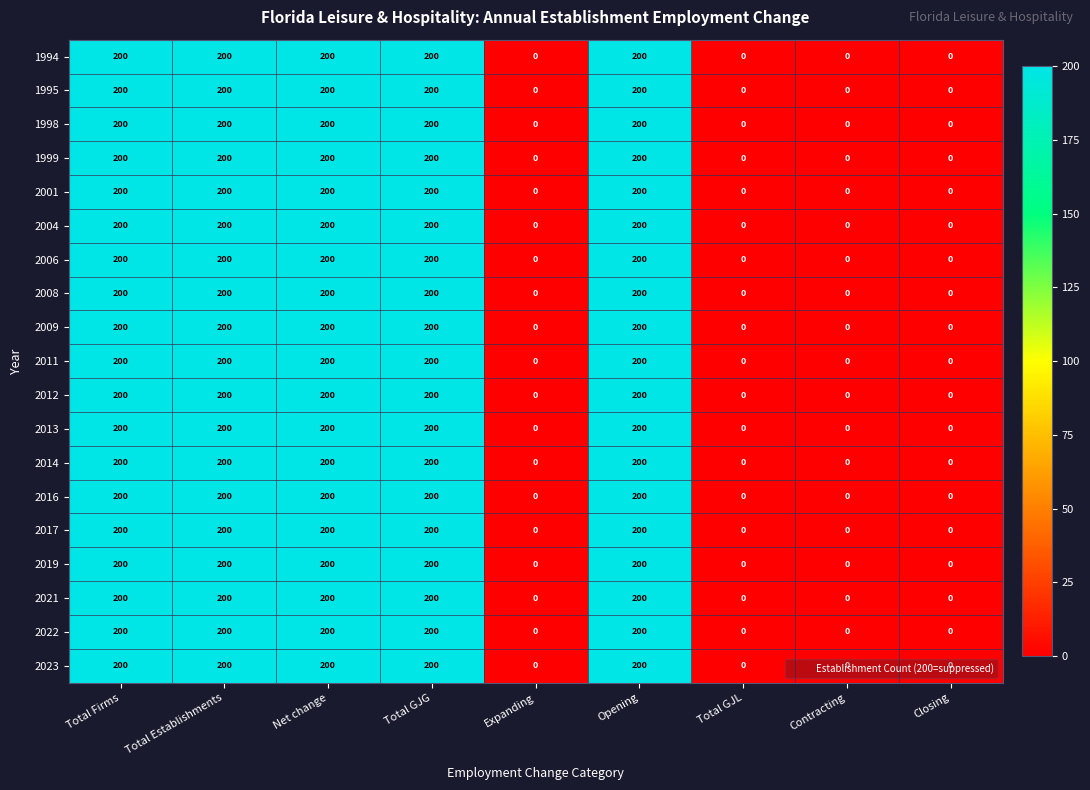

Is it true that 1995 equals 86 at Opening?

False